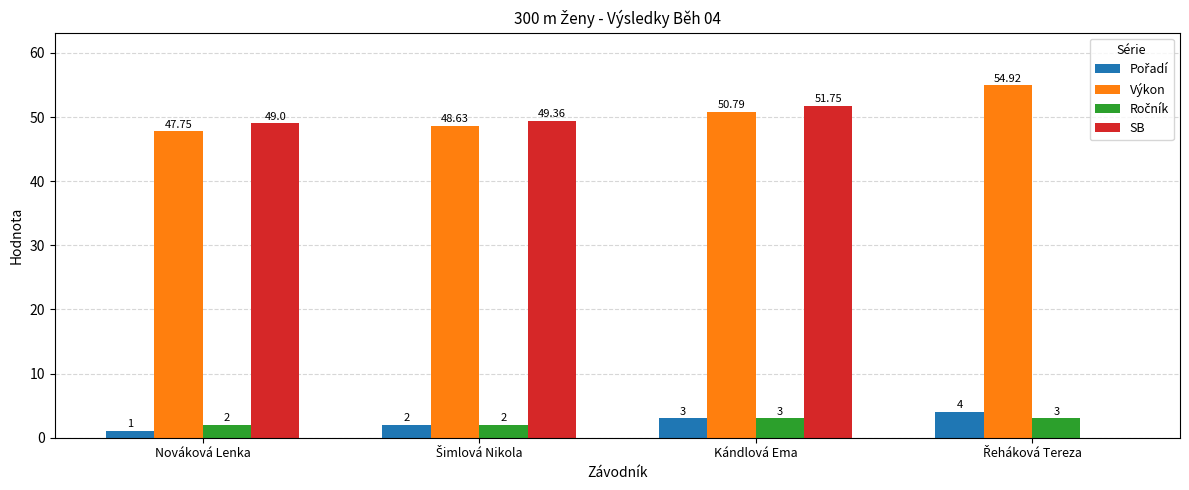

Which series has the largest total across all categories?

Výkon